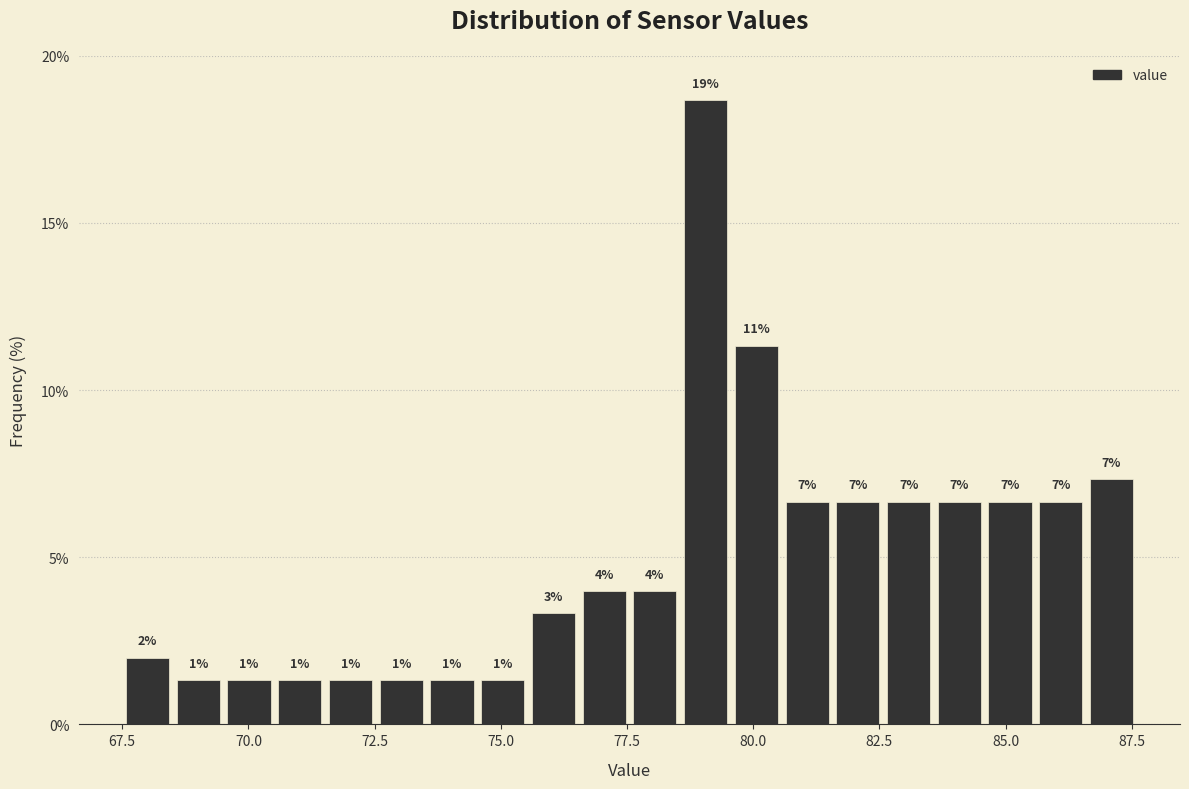

Around what value on the x-axis is the tallest bar? Give the approximate position of its centre, as read against the axis.

79.0